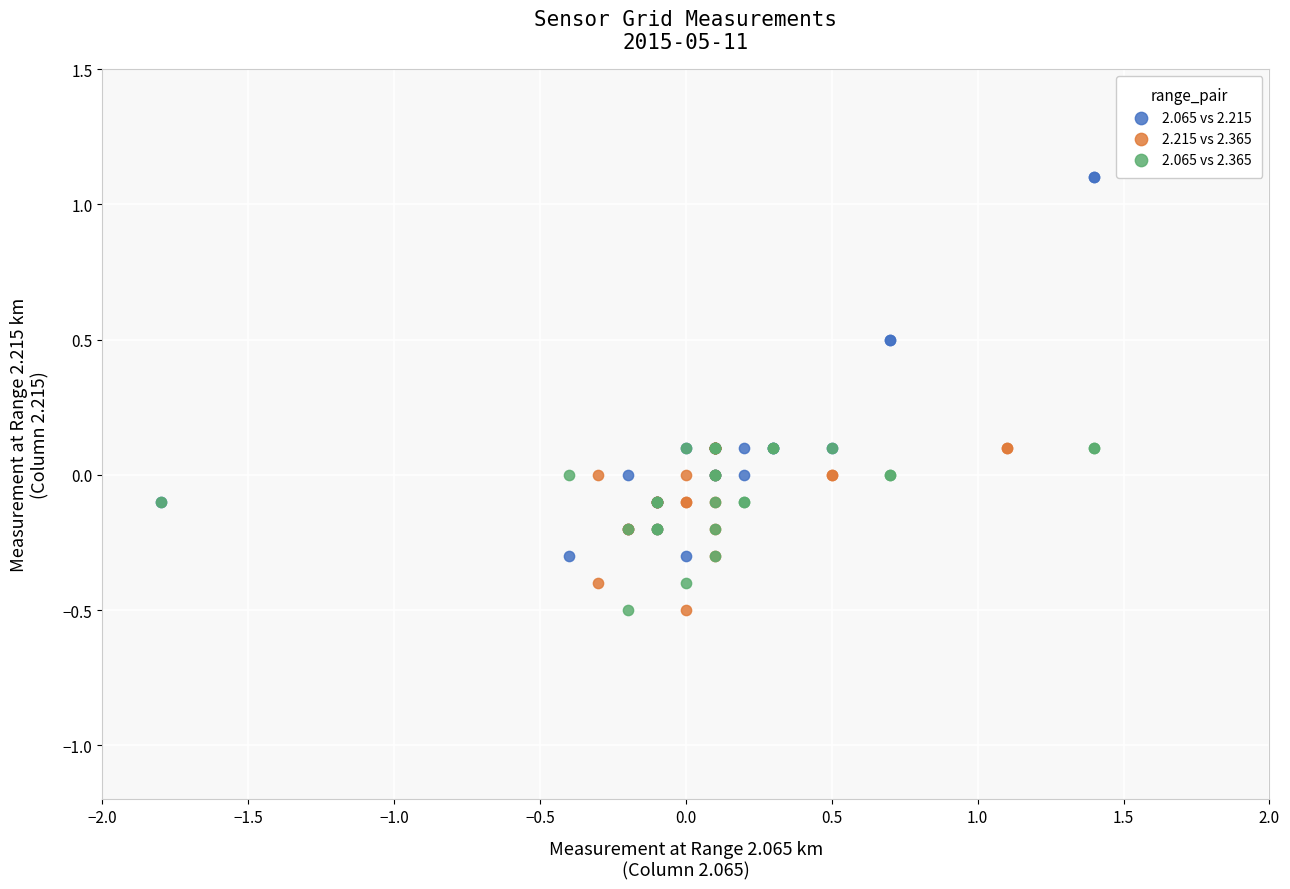

Which series has the largest Y range (max minus min)?

2.065 vs 2.215